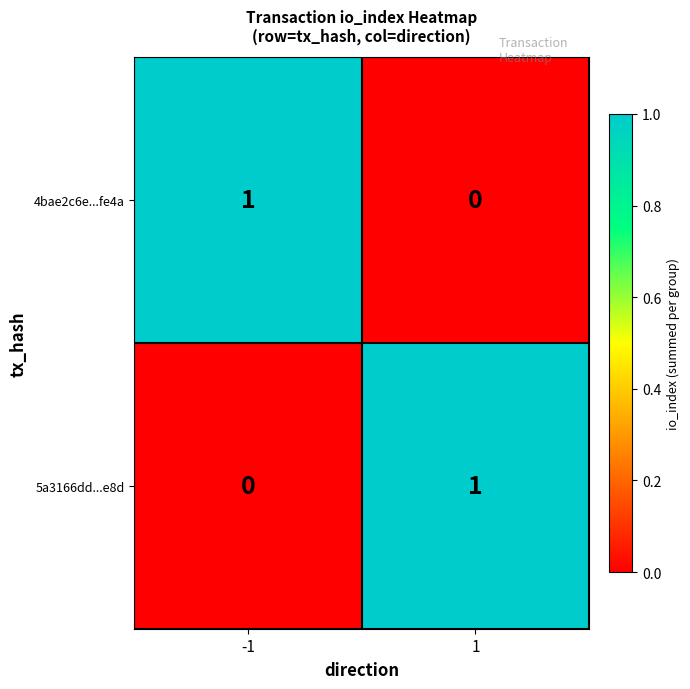

Is it true that 5a3166dd...e8d equals 1 at 1?

True